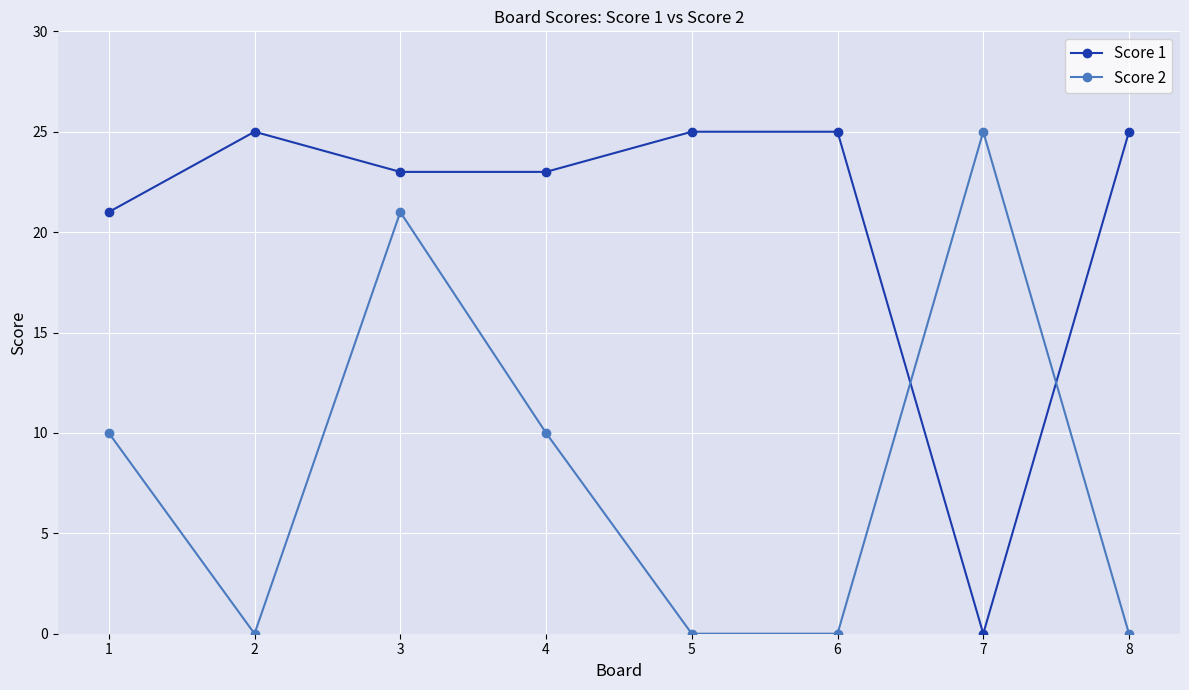

Read the Score 1 value at 4, to the nearest 5.

25